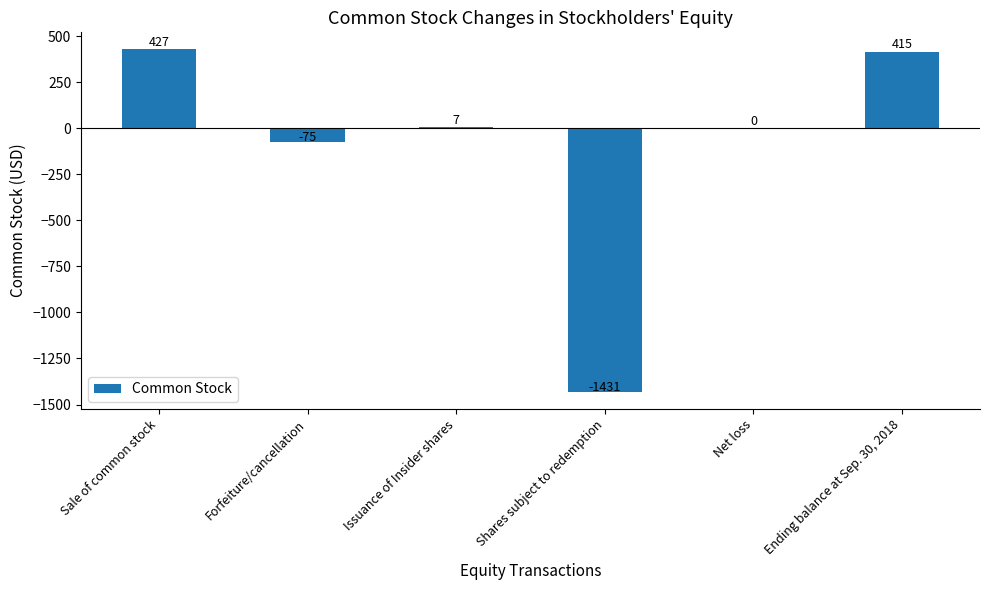

What is the maximum value shown in the chart?

427